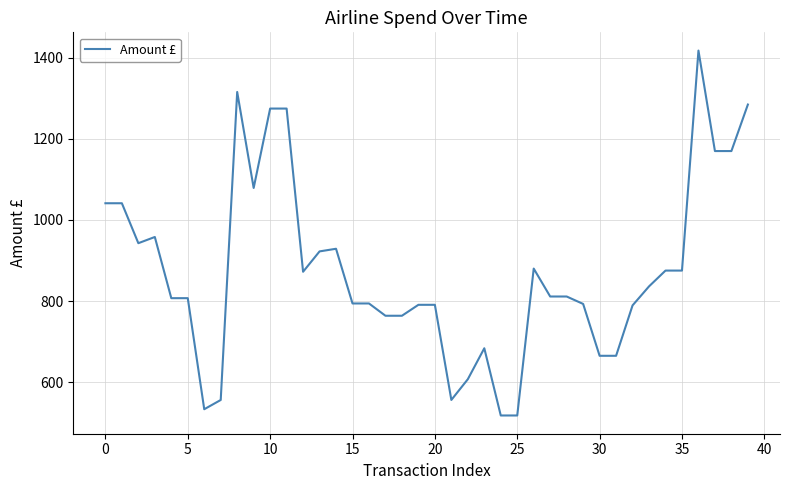

What is the maximum value shown in the chart?

1418.1